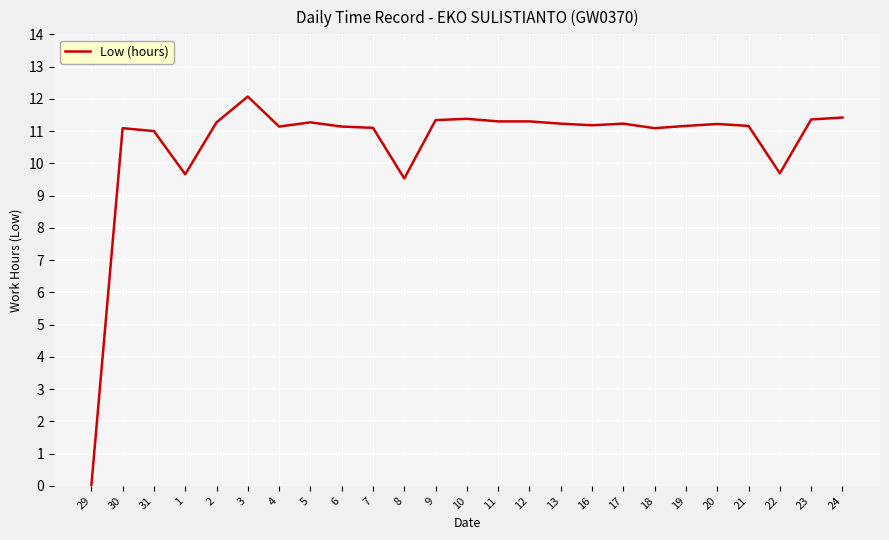

What position from the left is 9?

12